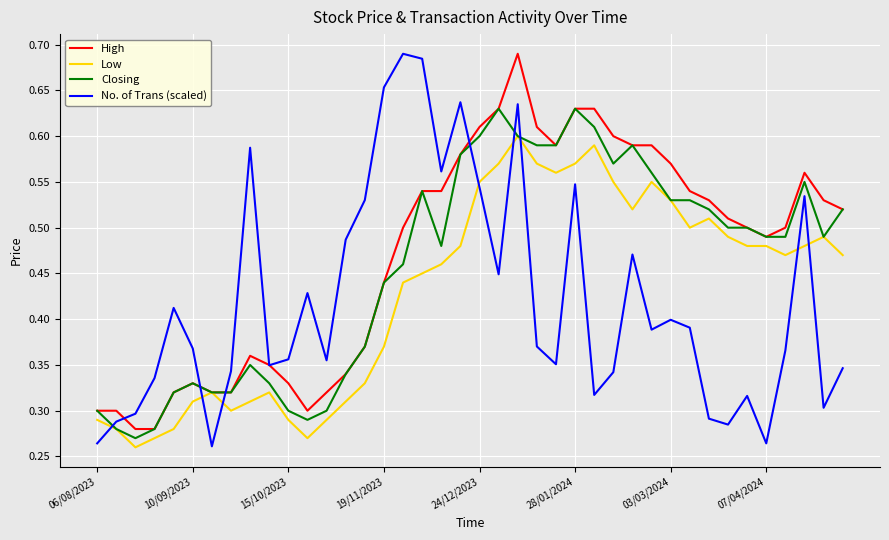

List the series in order of their overall mean, highest first.

High, Closing, Low, No. of Trans (scaled)